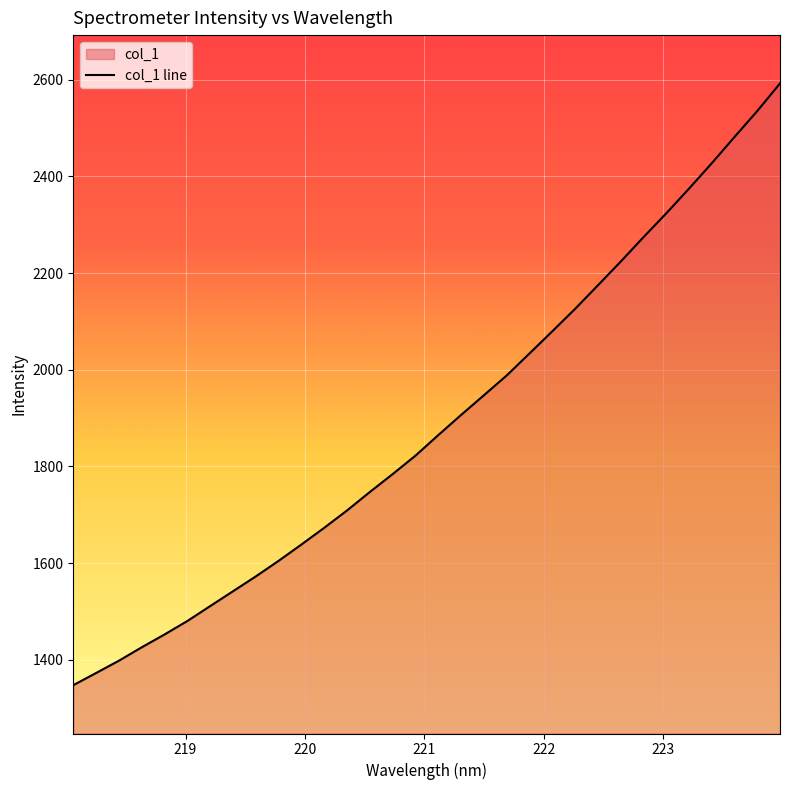

What is the greatest value displayed?

2592.5